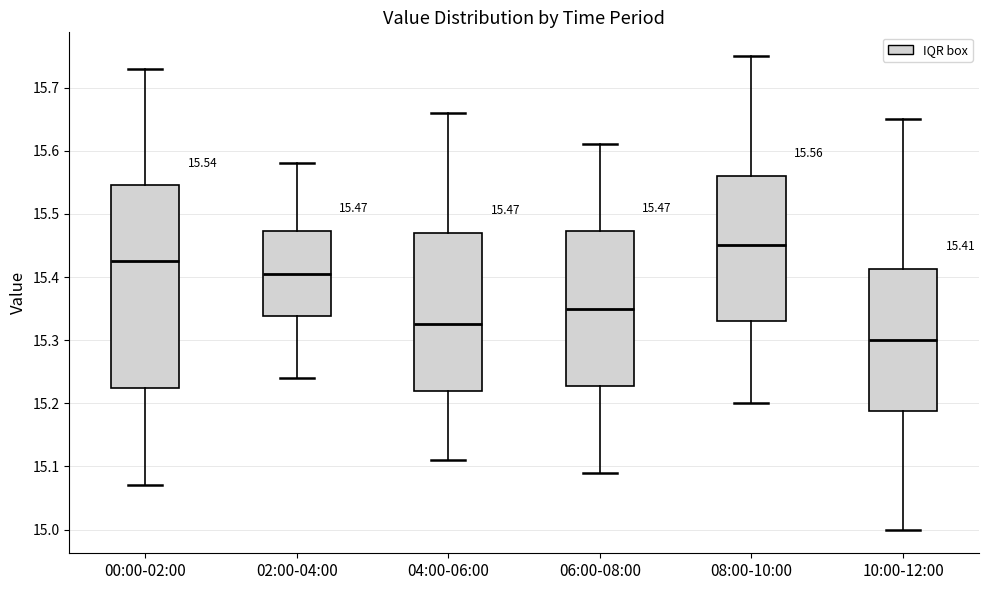

Comparing the boxes themselves (not the whiskers), which one is the tallest?

00:00-02:00